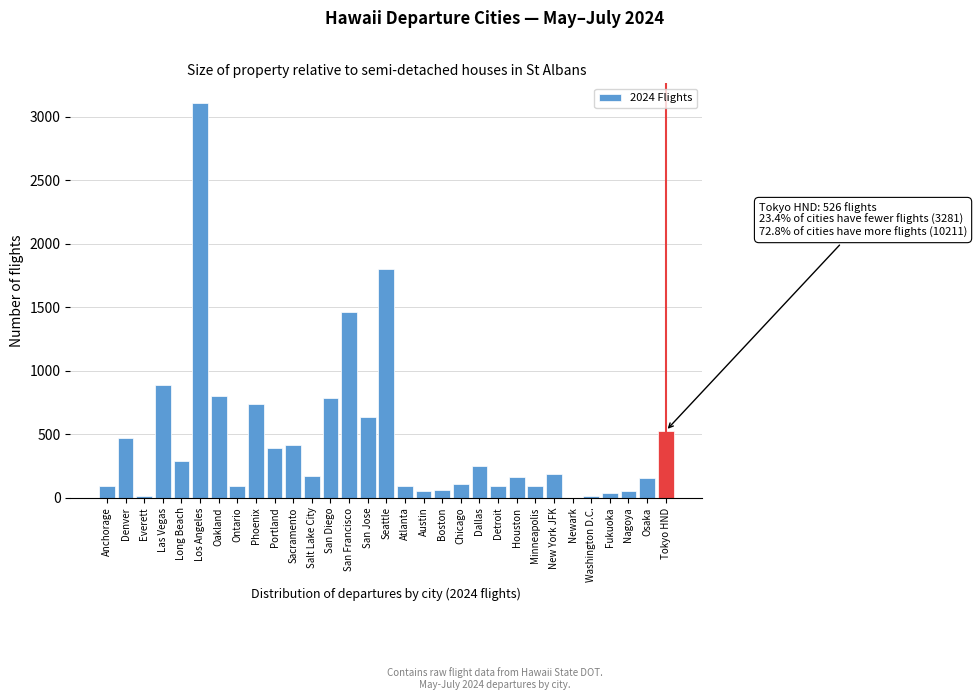

What is the sum of all values?

14018